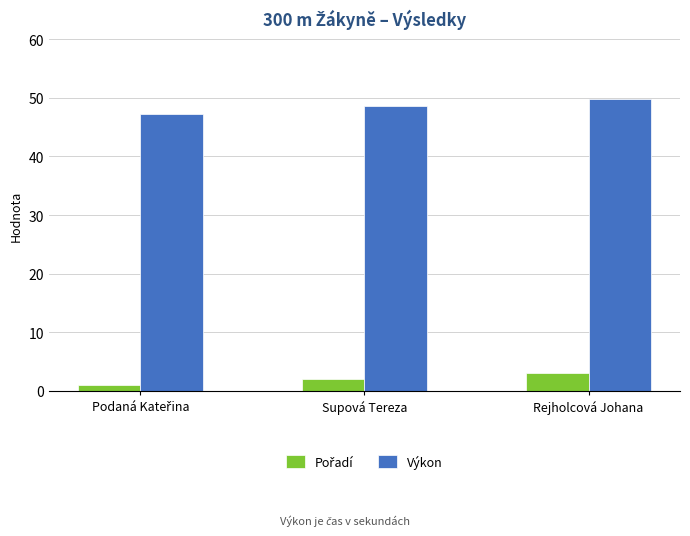

Which label corresponds to the largest value in the chart?

Rejholcová Johana